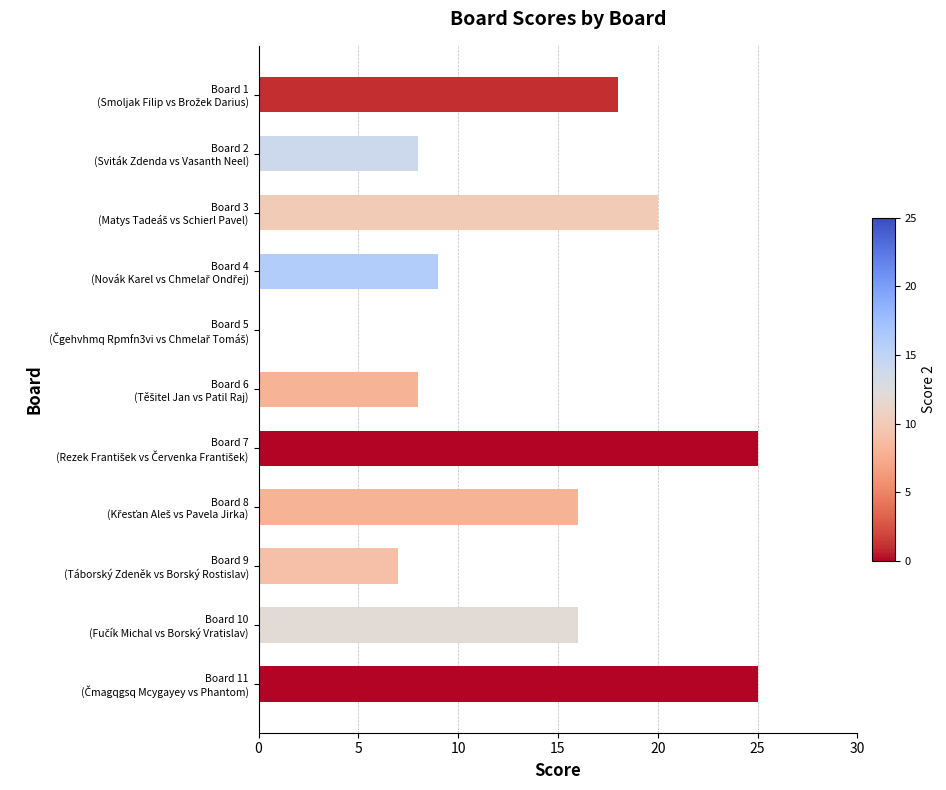

What is the maximum value shown in the chart?

25